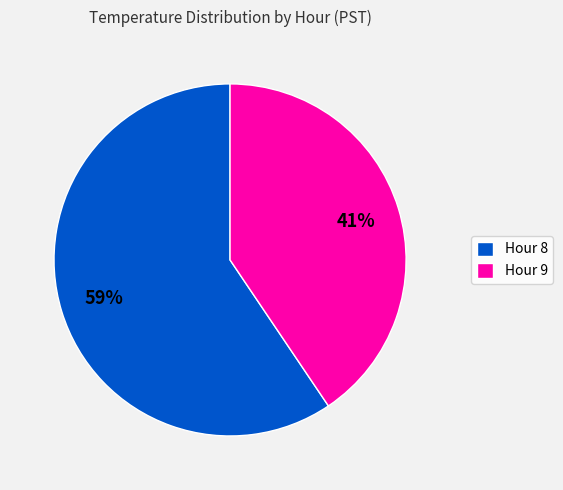

Is Hour 8 the majority of the pie?

Yes